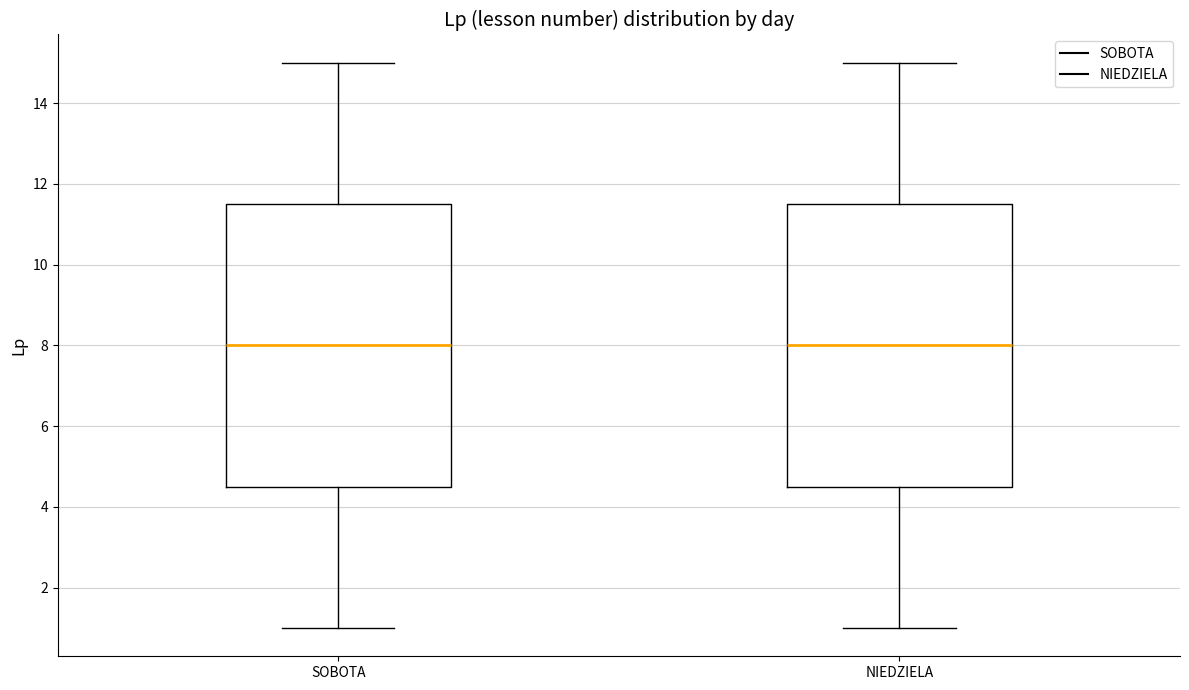

Reading left to right, read every box against the y-axis: the position of its median line, the range the box covers, and the ends of its whiskers. The values are not printed on the chart, so give them approximately, as read against the axis.

SOBOTA: median 8.0, box 4.6 to 11.6, whiskers 1.0 to 15.0
NIEDZIELA: median 8.0, box 4.6 to 11.6, whiskers 1.0 to 15.0